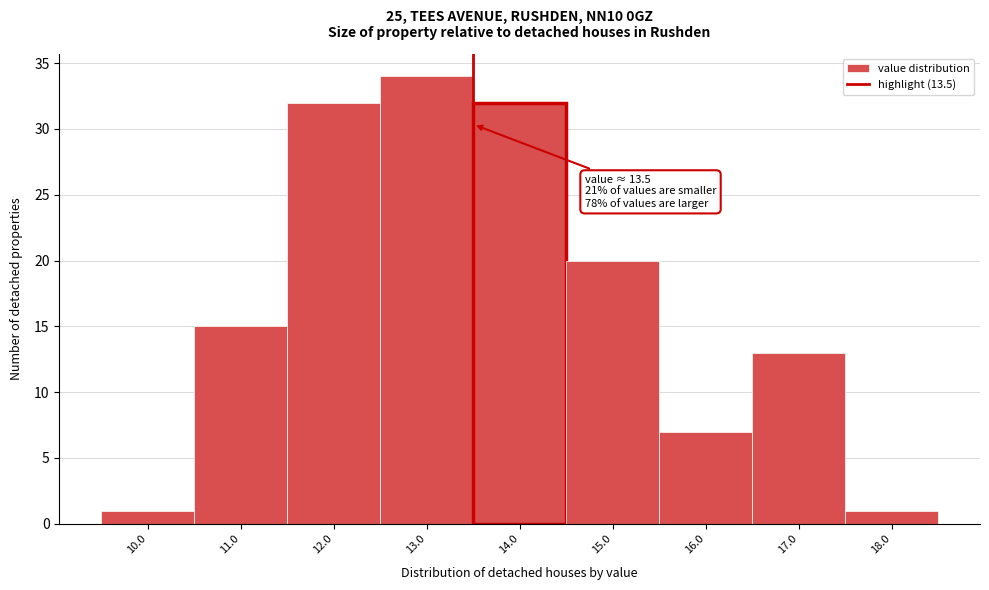

Which range on the x-axis has the tallest bar?

12.5 to 13.5